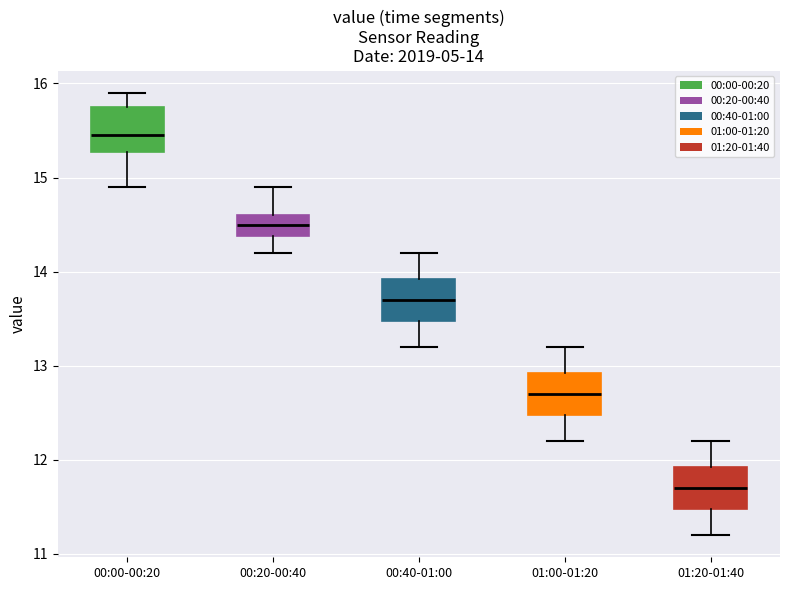

Which box's median line is the lowest?

01:20-01:40